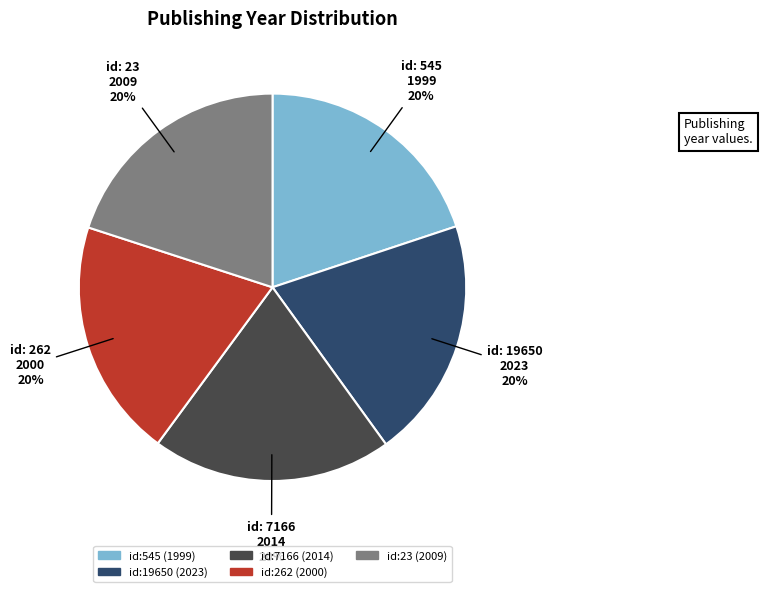

To the nearest percent, what is the average slice percentage?

20%